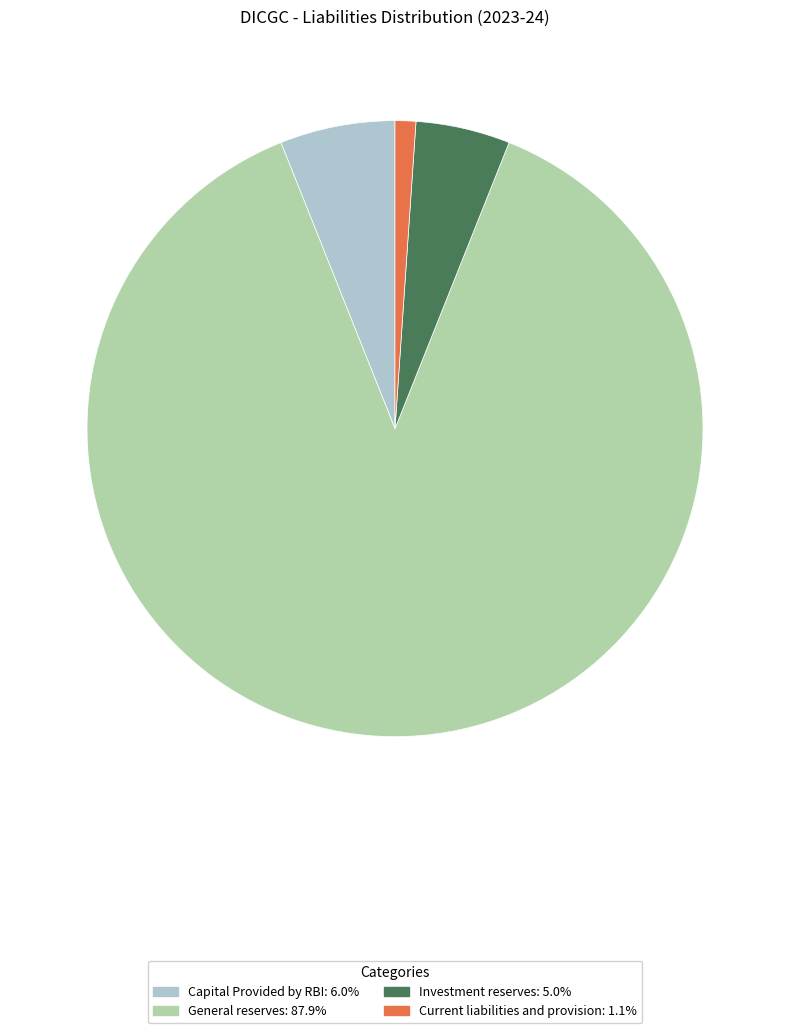

Which category accounts for the majority?

General reserves